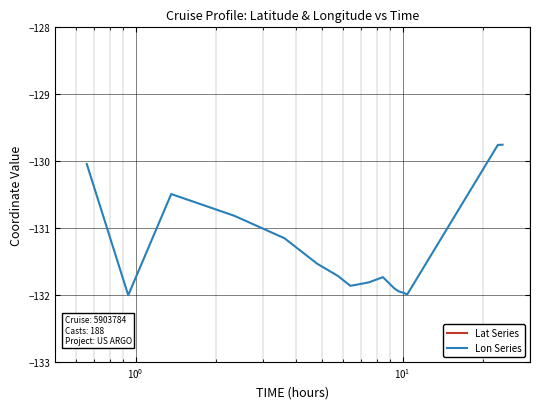

What is the highest value of the Lon Series series?

-129.8